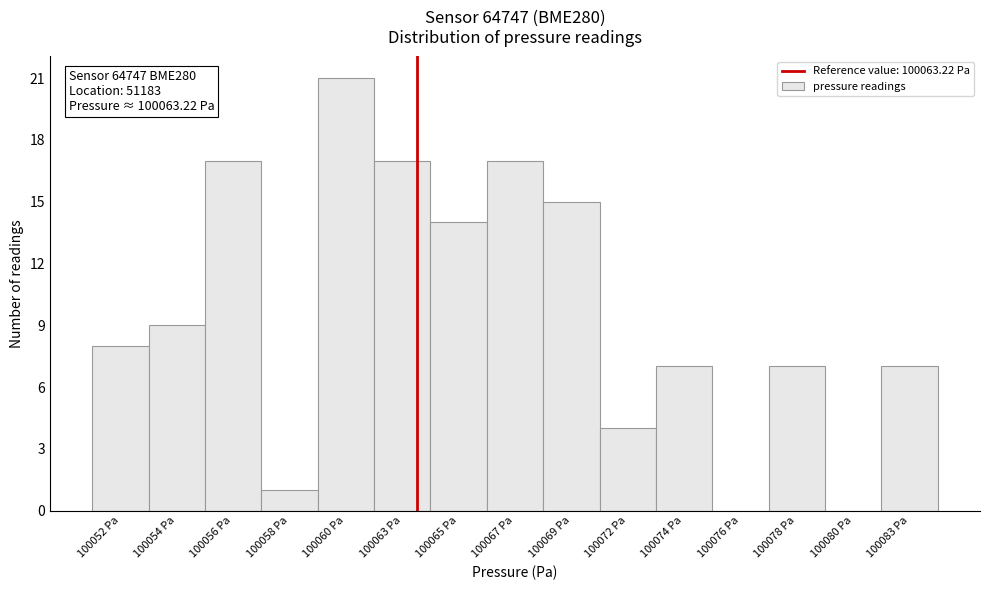

Reading left to right, extract all data points from this chart.

100052 Pa=8	100054 Pa=9	100056 Pa=17	100058 Pa=1	100060 Pa=21	100063 Pa=17	100065 Pa=14	100067 Pa=17	100069 Pa=15	100072 Pa=4	100074 Pa=7	100076 Pa=0	100078 Pa=7	100080 Pa=0	100083 Pa=7